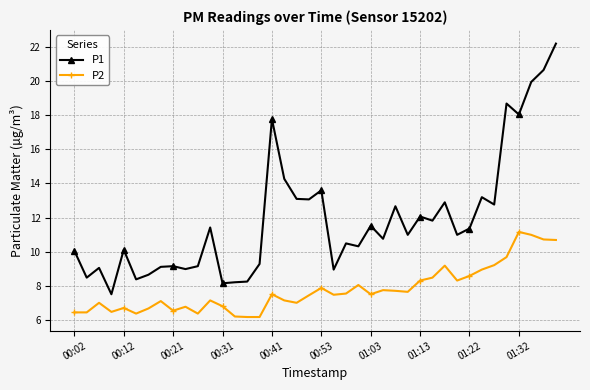

How many distinct data groups are displayed?

2